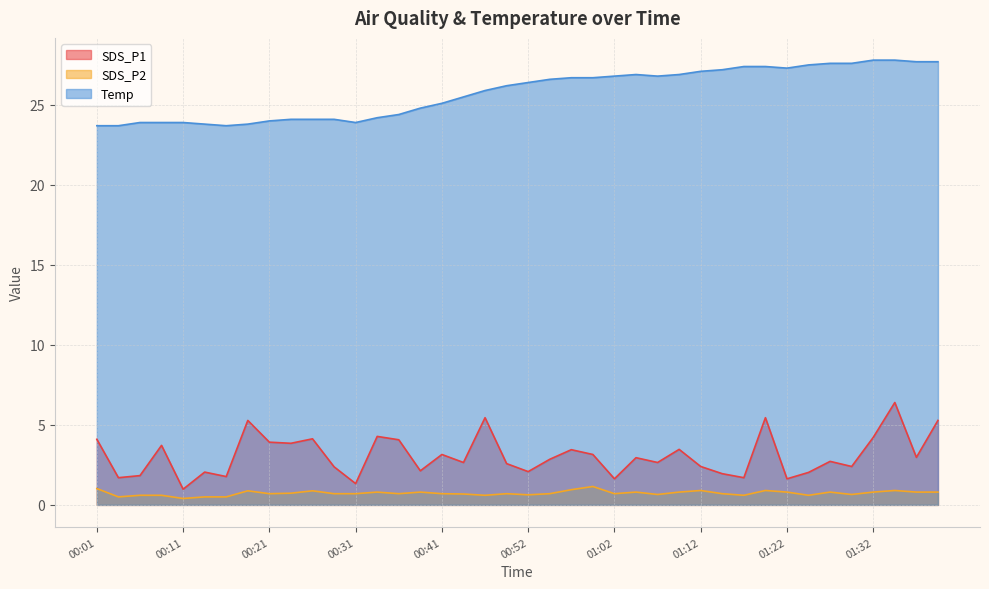

What is the spread (max minus min) of values at 01:09?

26.1